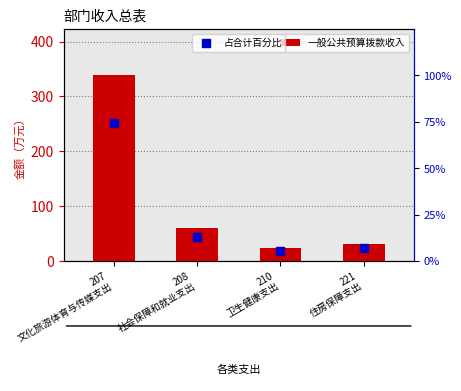

Which series has the largest total across all categories?

一般公共预算拨款收入